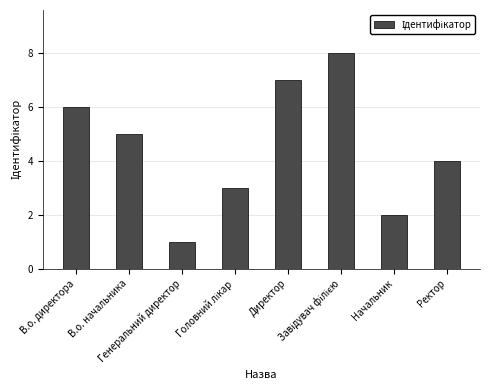

Does the chart contain any negative values?

No